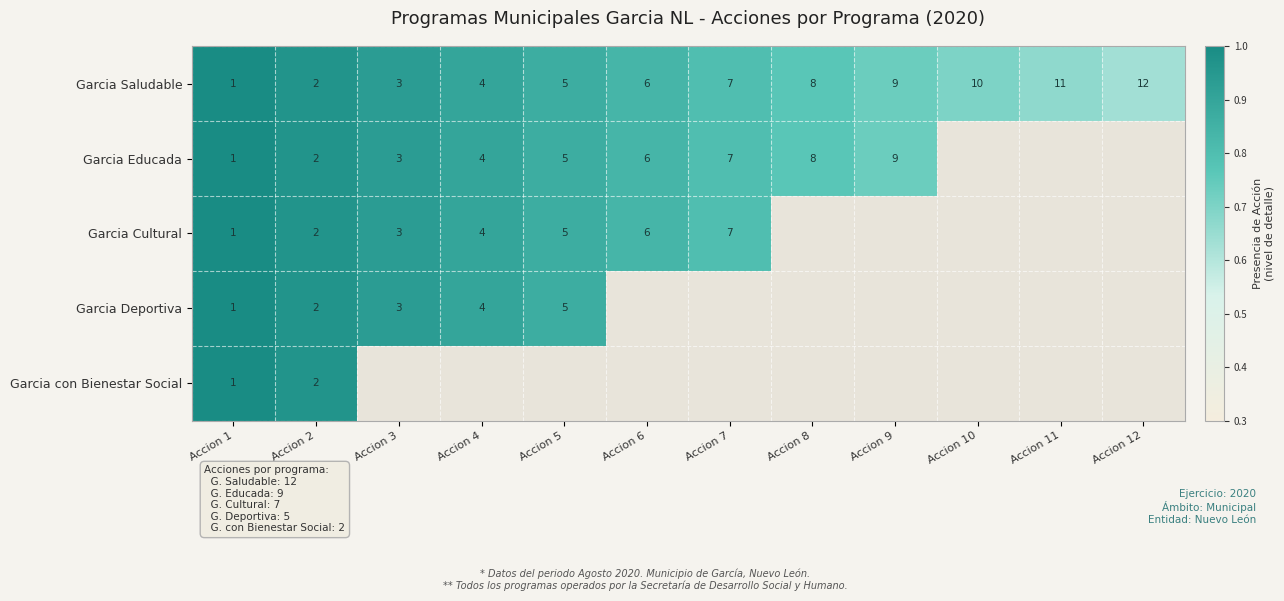

The value of Garcia con Bienestar Social at Accion 2 is 3. True or false?

False